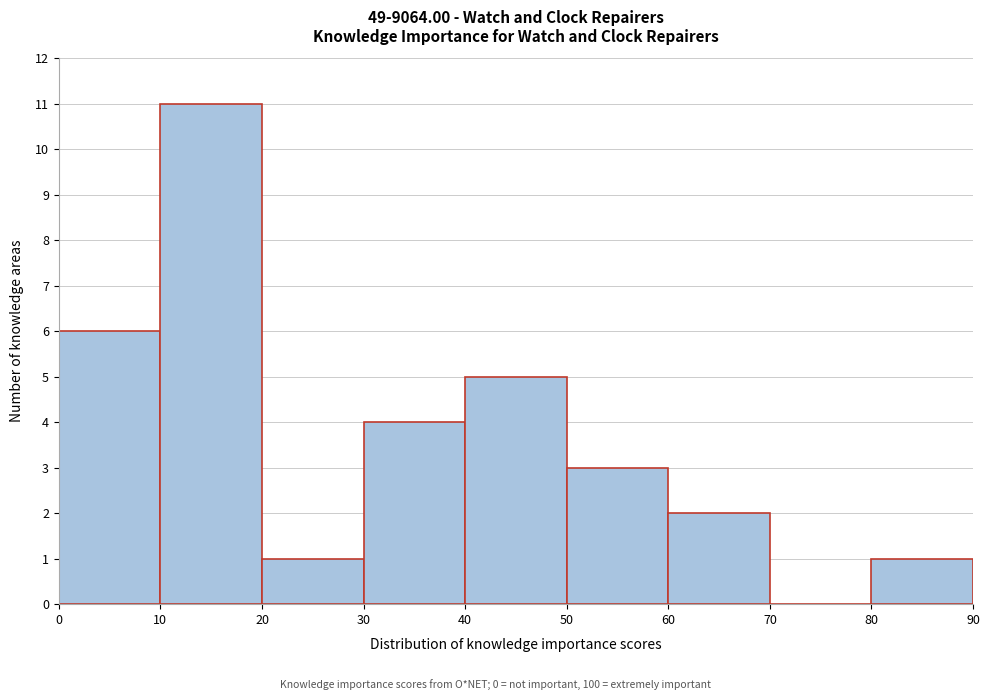

Which range on the x-axis has the tallest bar?

10 to 20